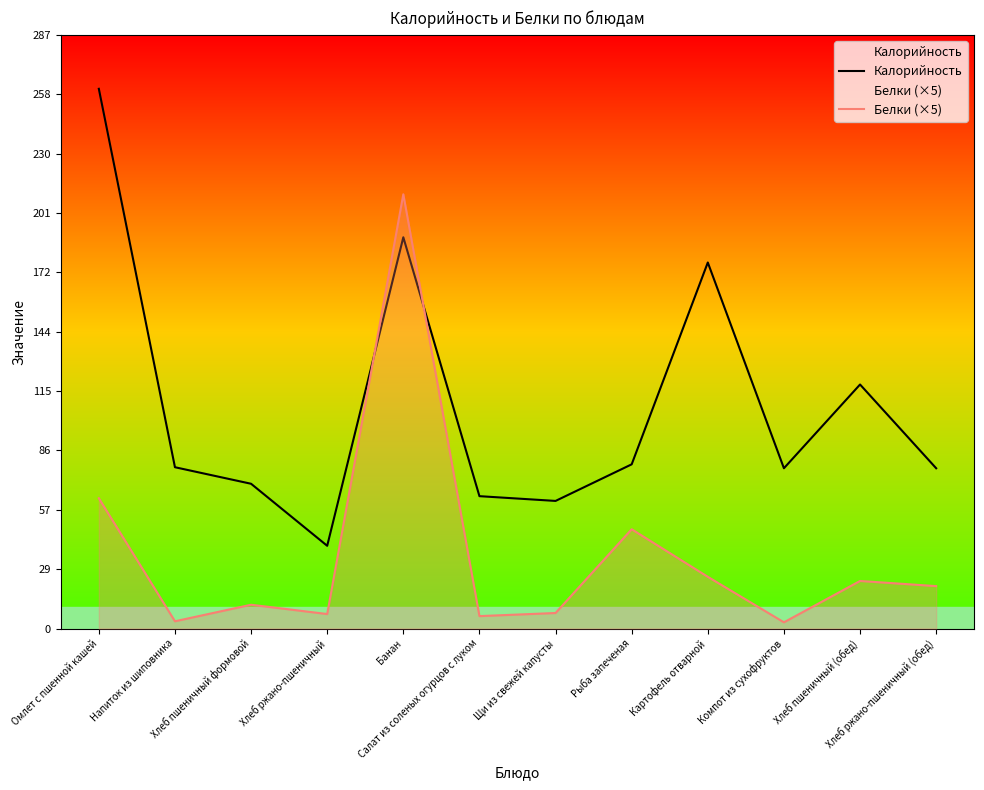

What is the value of the Калорийность point at the 7th from the left?

61.7